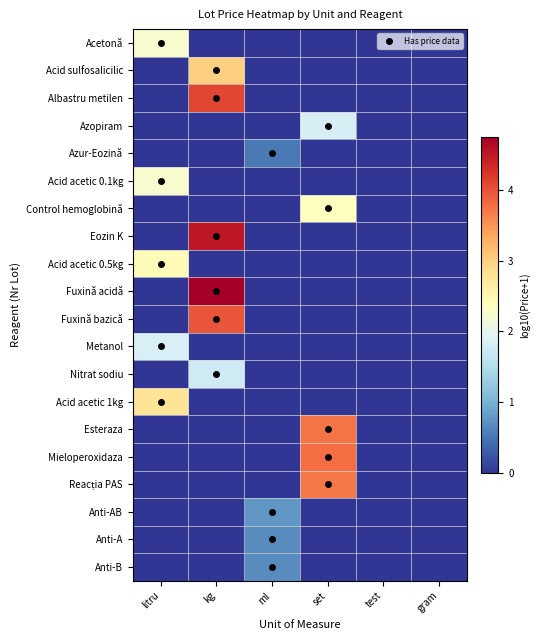

What is the maximum value shown in the chart?

4.7